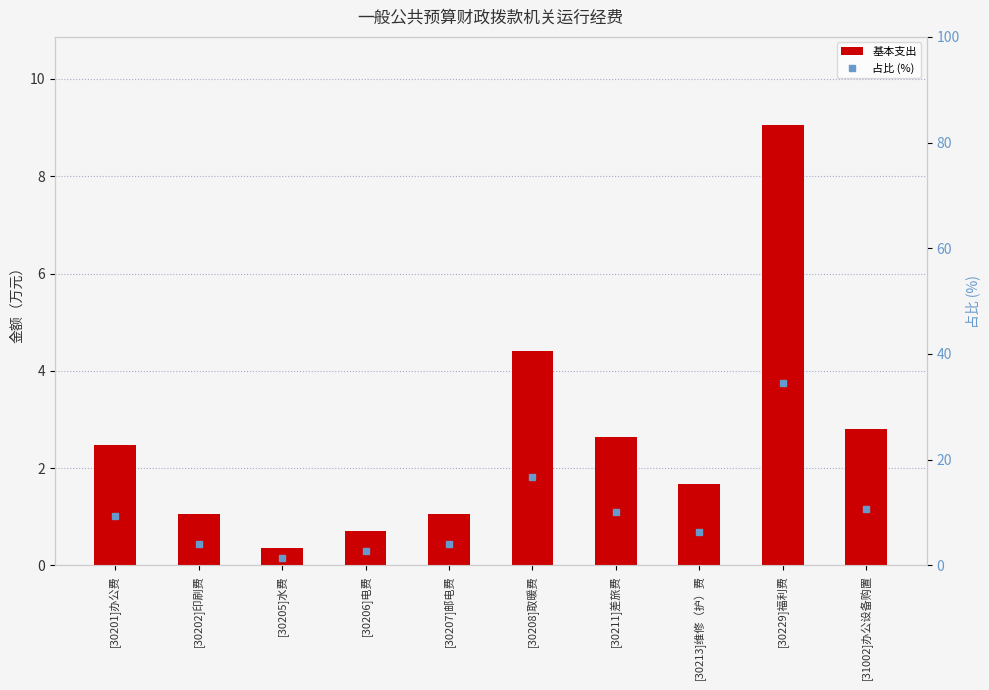

Which series has the largest range (max minus min)?

占比 (%)